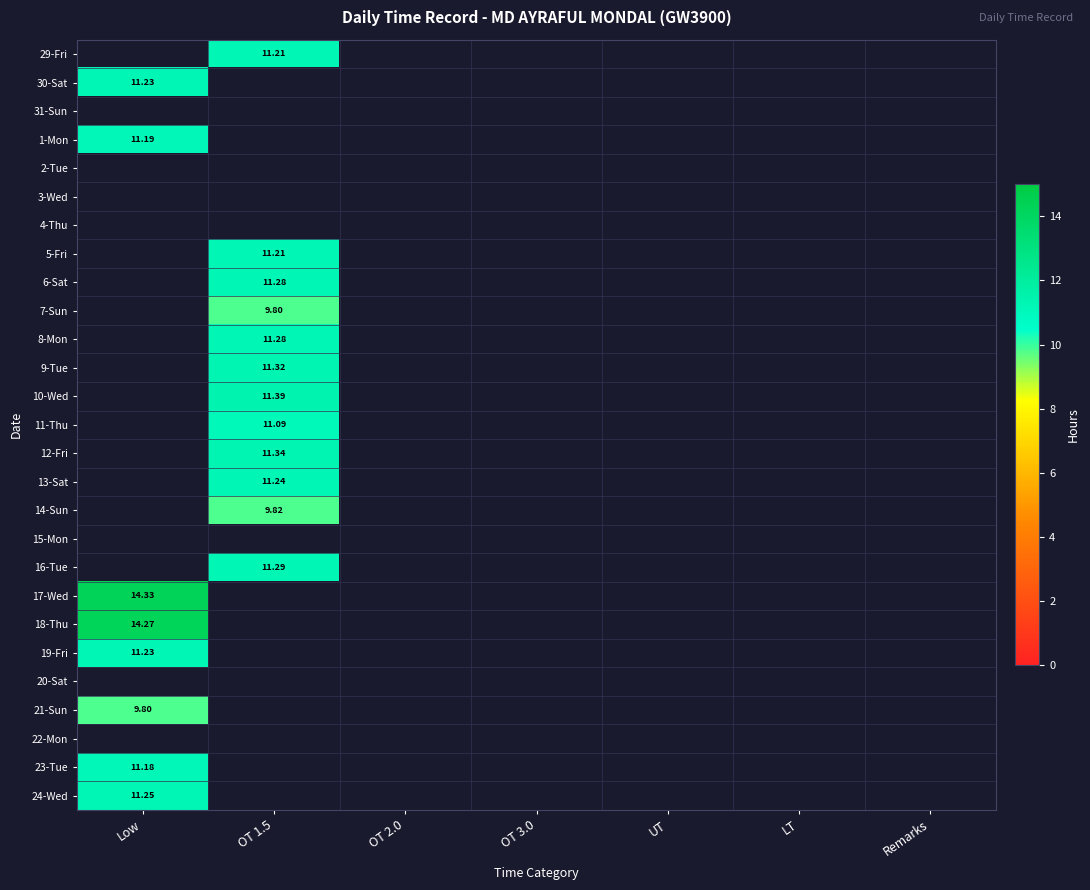

List the series in order of their peak value, lowest first.

19-Fri, 20-Sat, 21-Sun, 22-Mon, 23-Tue, 18-Thu, 29-Fri, 30-Sat, 31-Sun, 1-Mon, 2-Tue, 3-Wed, 4-Thu, 5-Fri, 6-Sat, 7-Sun, 8-Mon, 9-Tue, 10-Wed, 11-Thu, 12-Fri, 13-Sat, 14-Sun, 15-Mon, 16-Tue, 24-Wed, 17-Wed